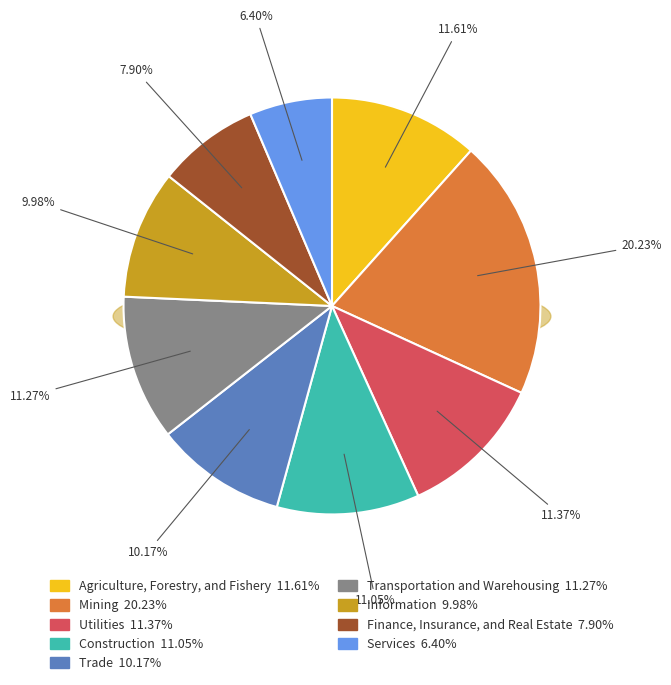

What percentage do Utilities and Mining together represent?

31.6%